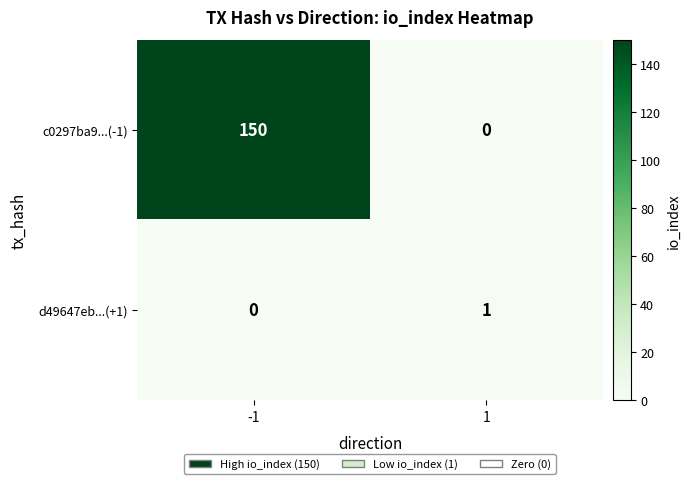

What is the sum of the c0297ba9...(-1) values at -1 and 1?

150